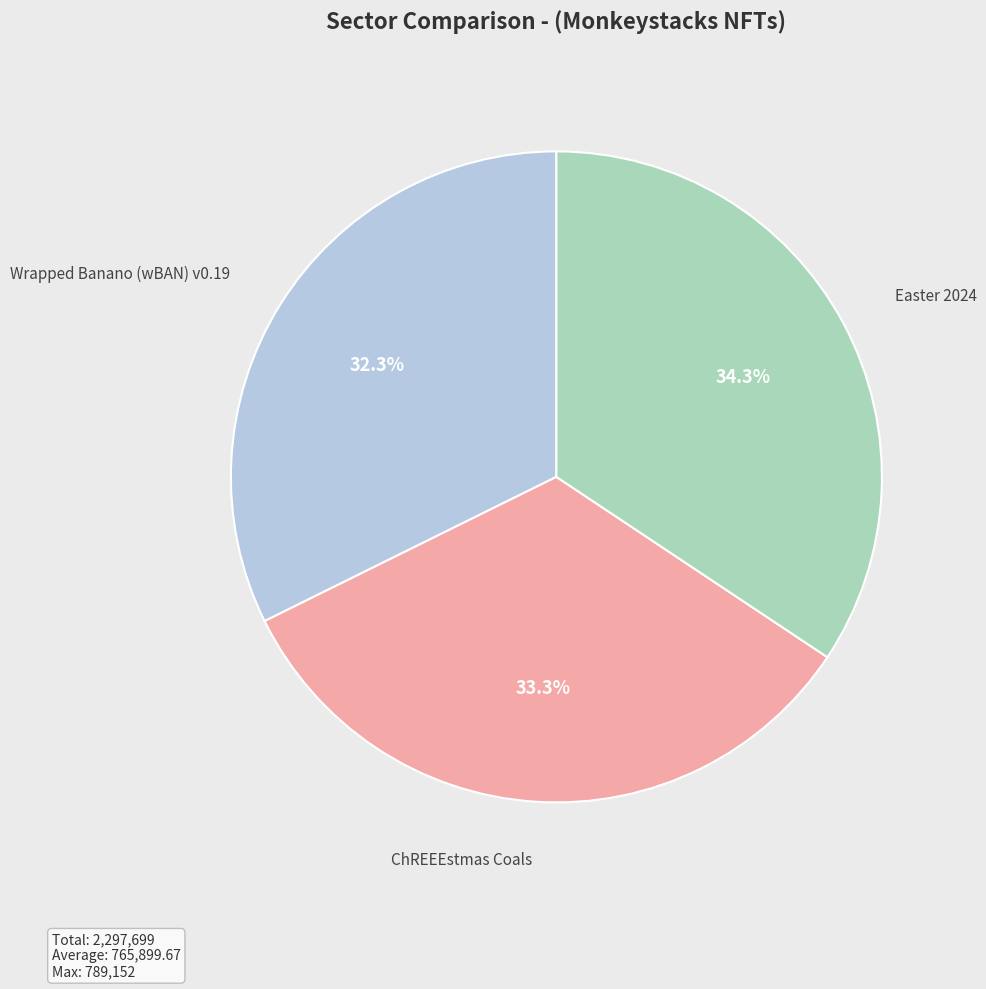

How many slices are in this pie chart?

3